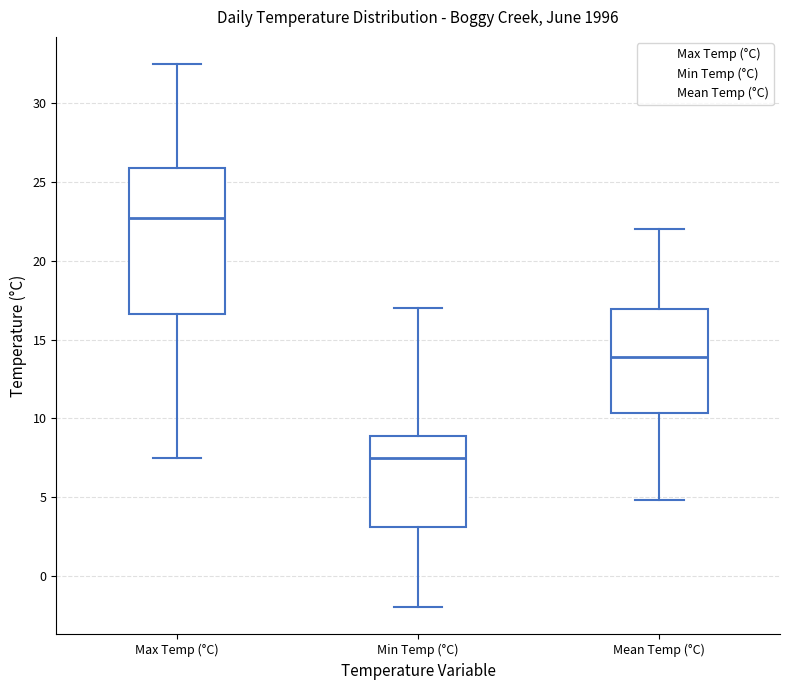

Reading left to right, read every box against the y-axis: the position of its median line, the range the box covers, and the ends of its whiskers. The values are not printed on the chart, so give them approximately, as read against the axis.

Max Temp (°C): median 23.0, box 16.5 to 26.0, whiskers 7.5 to 32.5
Min Temp (°C): median 7.5, box 3.0 to 9.0, whiskers -2.0 to 17.0
Mean Temp (°C): median 14.0, box 10.5 to 17.0, whiskers 5.0 to 22.0